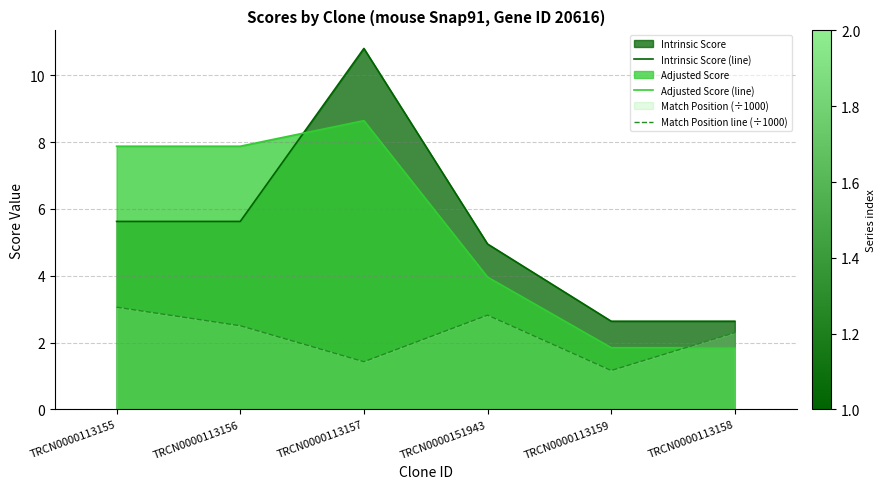

List the labels in order of Match Position line (÷1000) value, smallest first.

TRCN0000113159, TRCN0000113157, TRCN0000113158, TRCN0000113156, TRCN0000151943, TRCN0000113155